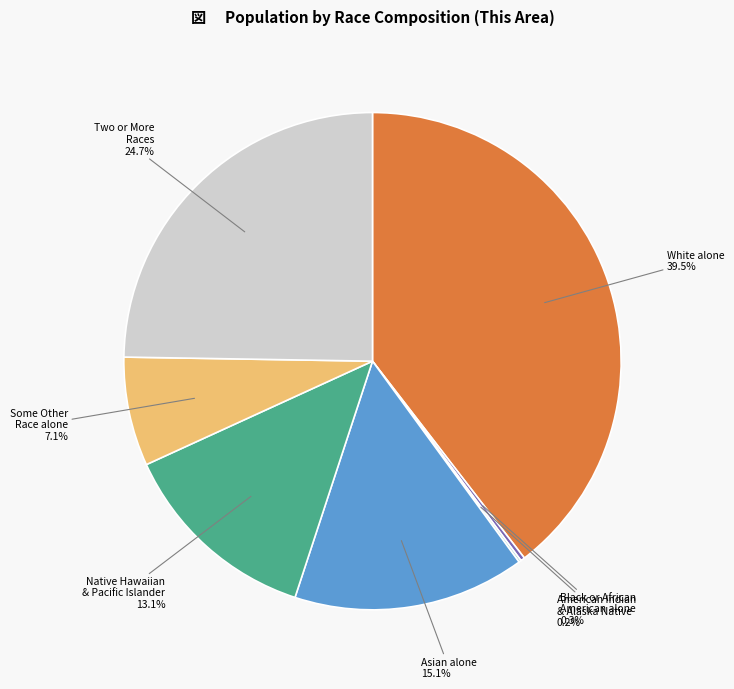

Which category has the biggest portion of the pie?

White alone